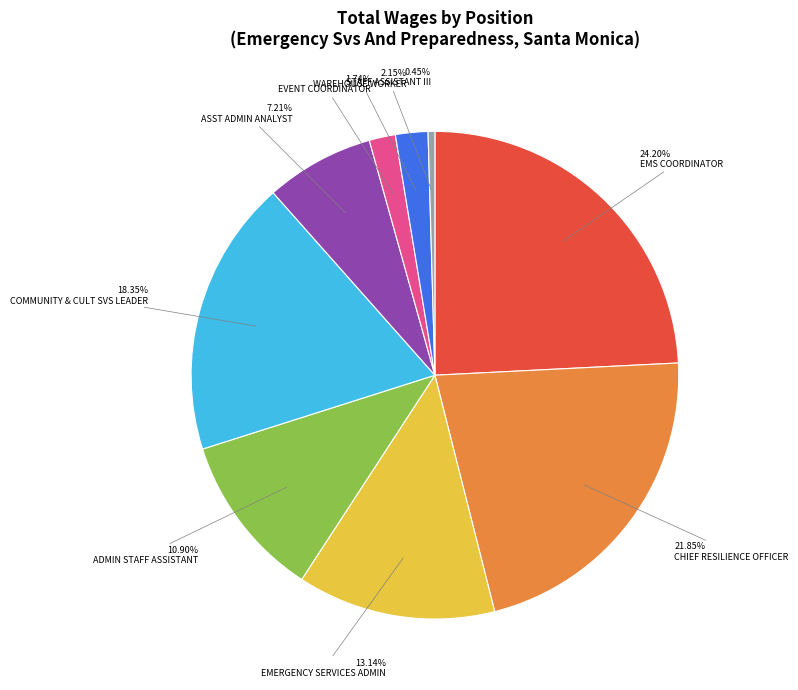

Is there a majority slice in this chart?

No